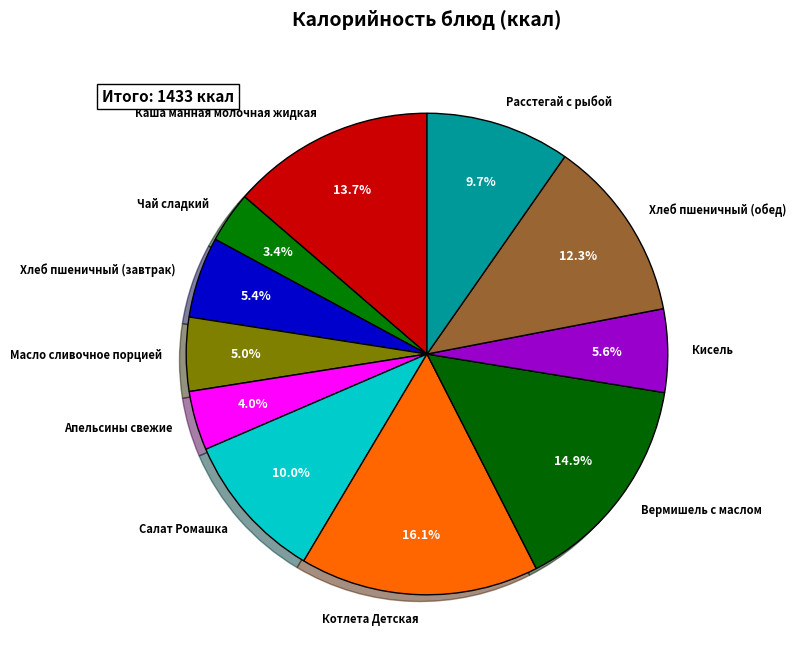

To the nearest percent, what portion does Котлета Детская represent?

16%